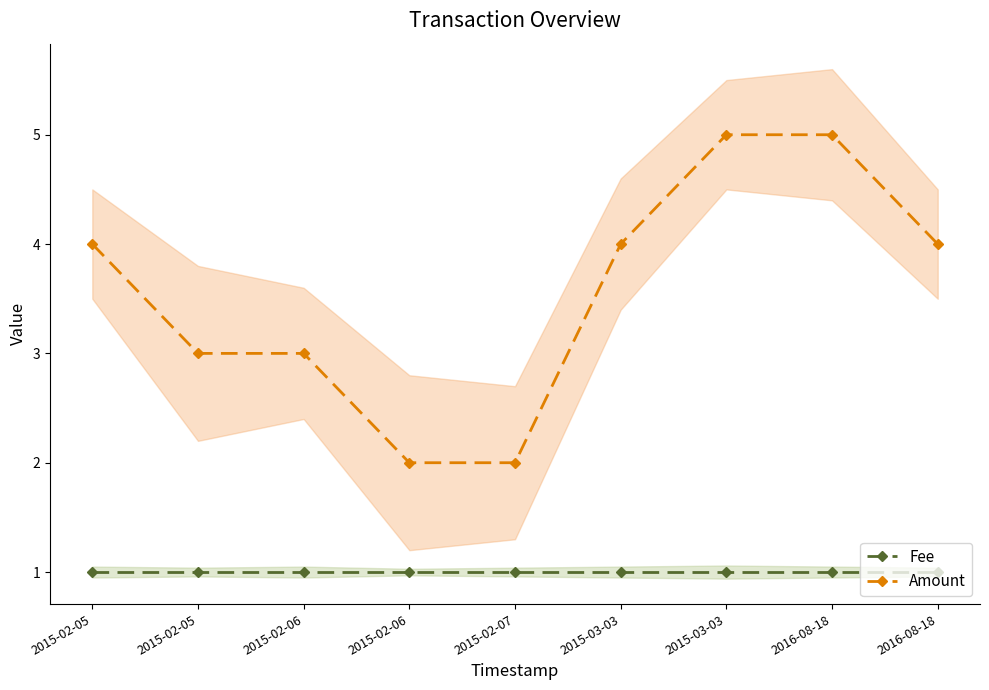

True or false: Amount and Fee cross at least once.

False